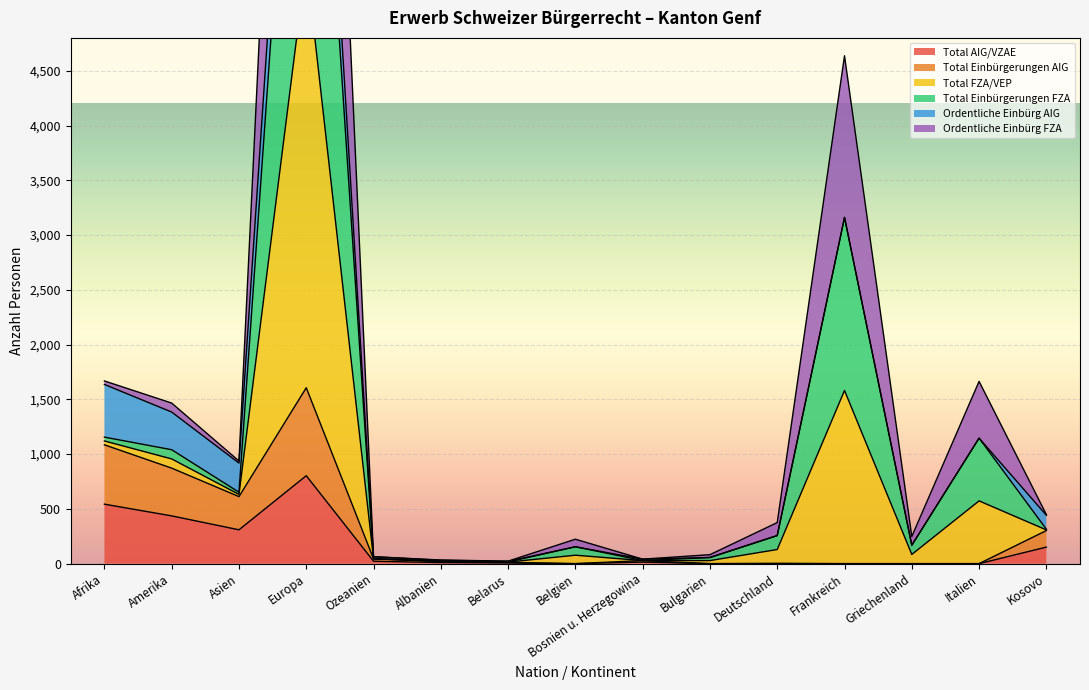

True or false: Total FZA/VEP and Total Einbürgerungen FZA intersect in this chart.

False